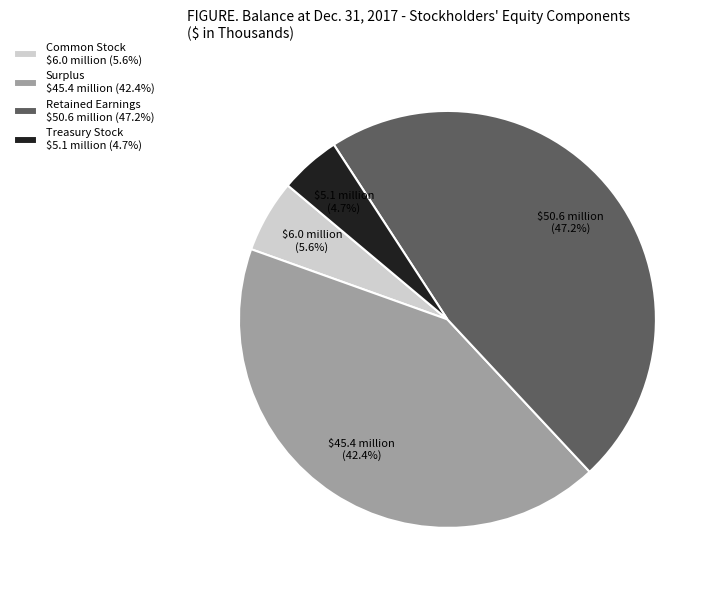

Rank the categories by value from highest to lowest.

Retained Earnings, Surplus, Common Stock, Treasury Stock